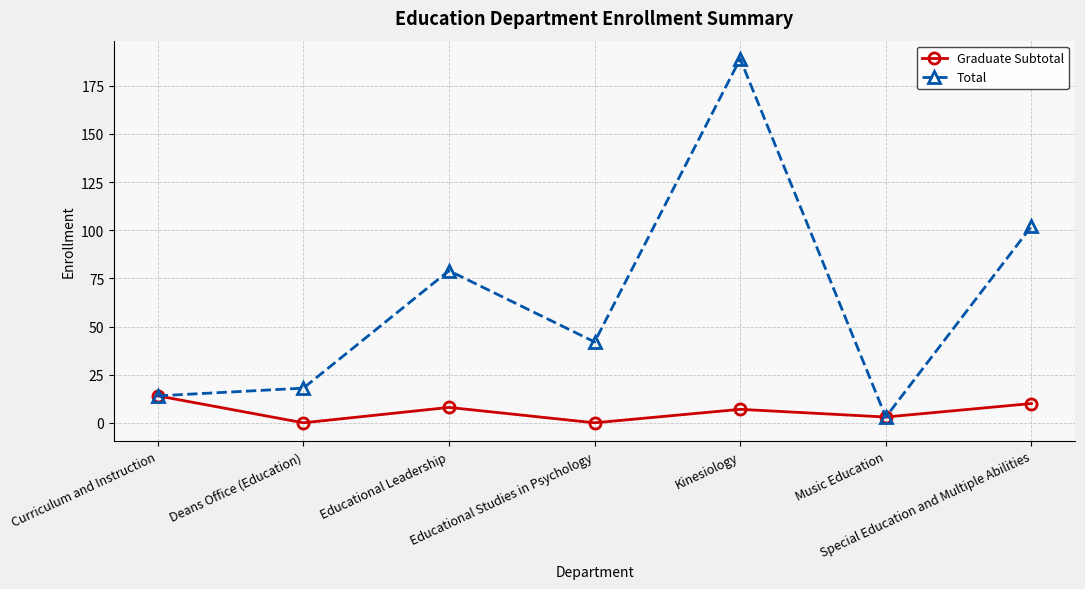

What is the label of the 5th point from the left?

Kinesiology